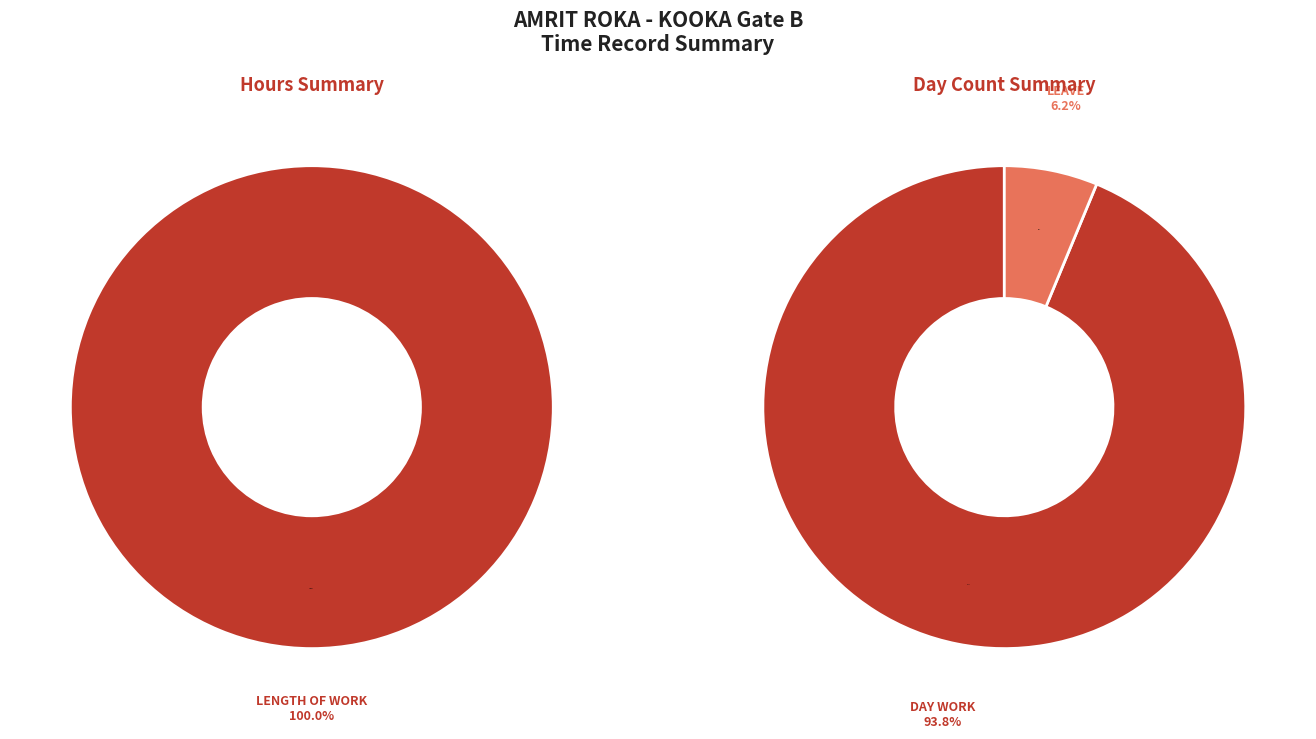

What is the largest slice in the pie chart?

Length Of Work